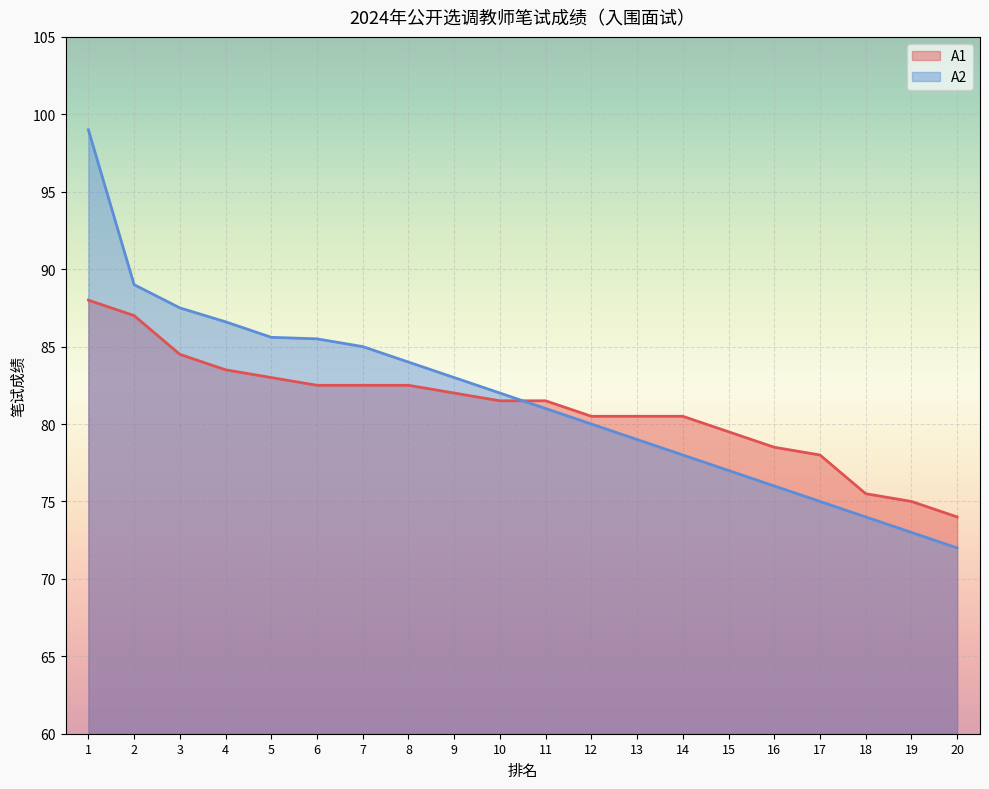

At which category is the sum across all series the highest?

1